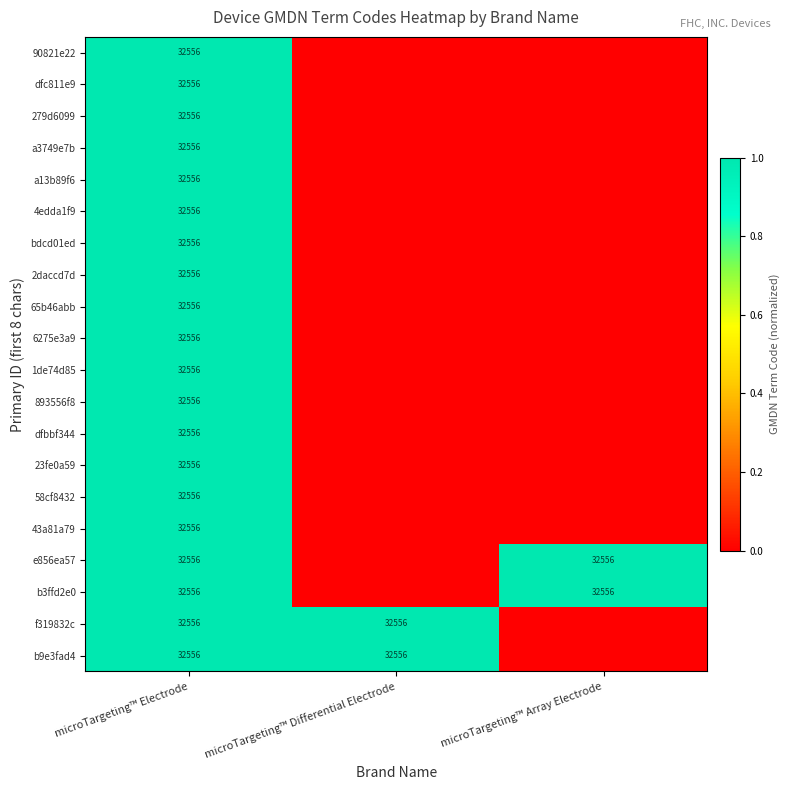

The b9e3fad4 series shows 32556 at microTargeting™ Differential Electrode. True or false?

True